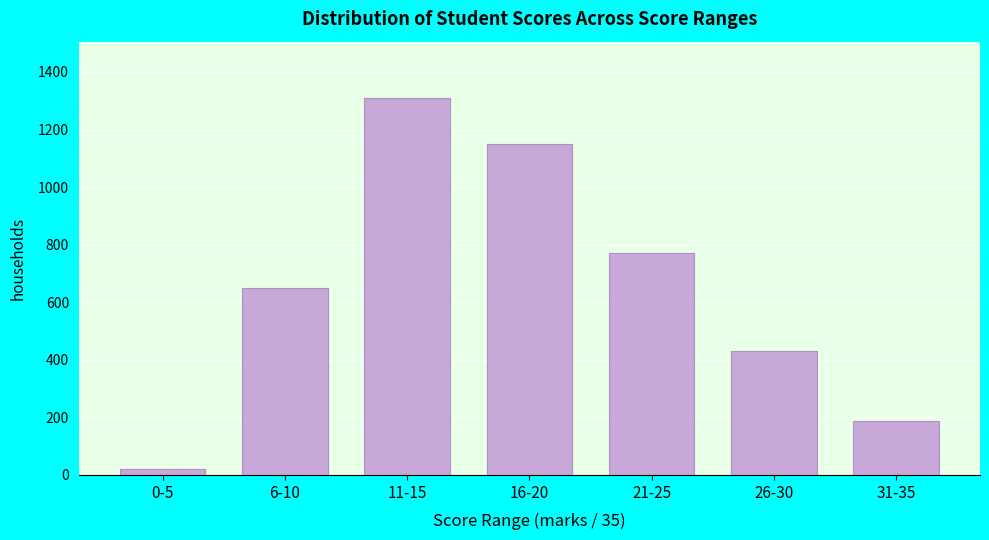

Reading left to right, extract all data points from this chart.

22	651	1309	1150	770	429	186